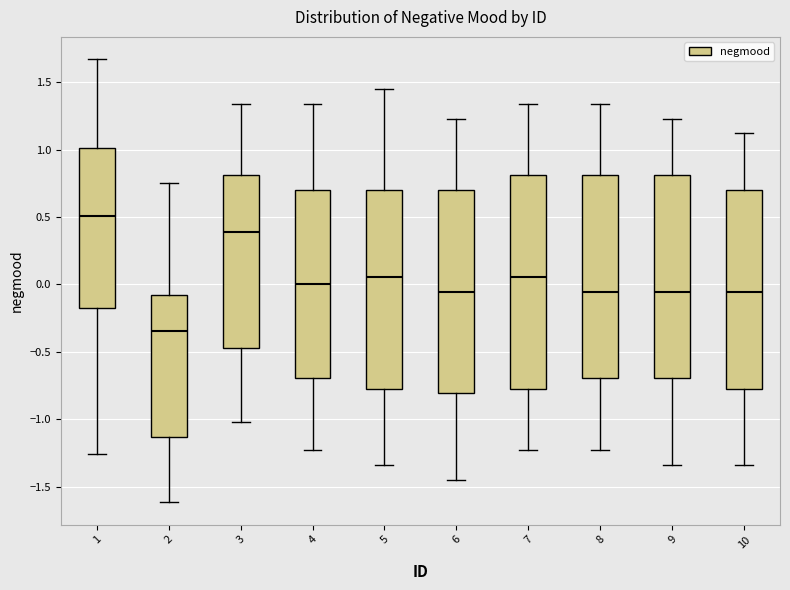

Which box is the tallest, from its lower edge to its upper edge?

7